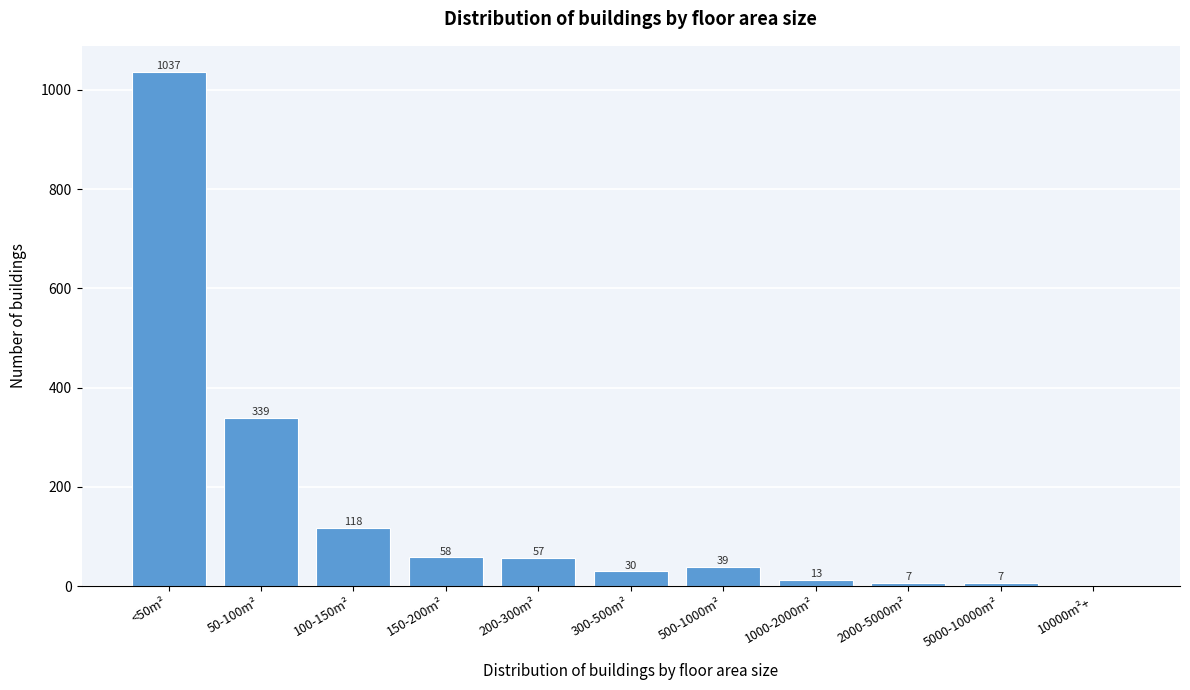

Reading right to left, list all the values displayed in this chart.

10000m²+=0	5000-10000m²=7	2000-5000m²=7	1000-2000m²=13	500-1000m²=39	300-500m²=30	200-300m²=57	150-200m²=58	100-150m²=118	50-100m²=339	<50m²=1037